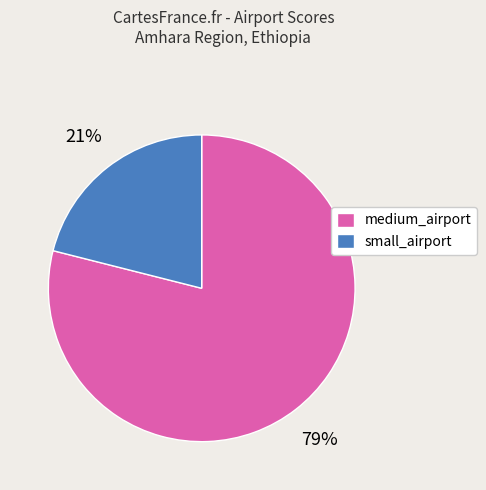

To the nearest percent, what is the difference between the largest and smallest slice percentages?

58%